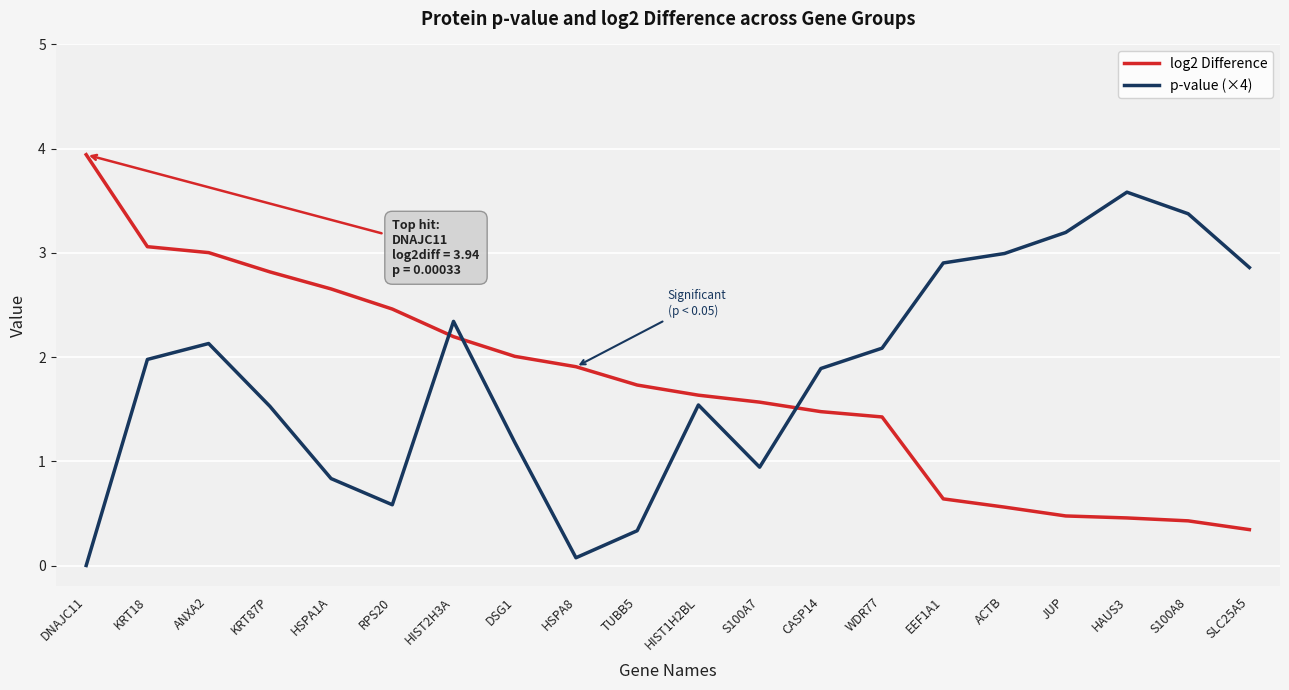

True or false: log2 Difference has more than 2 interior local peaks.

False